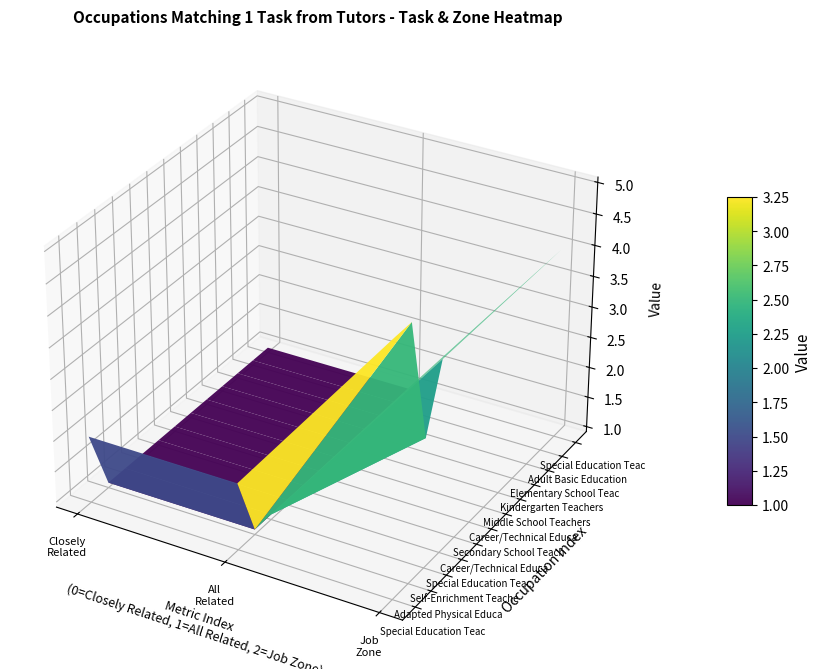

Which series changed the most between 0 and 2?

Adapted Physical Education Specialists